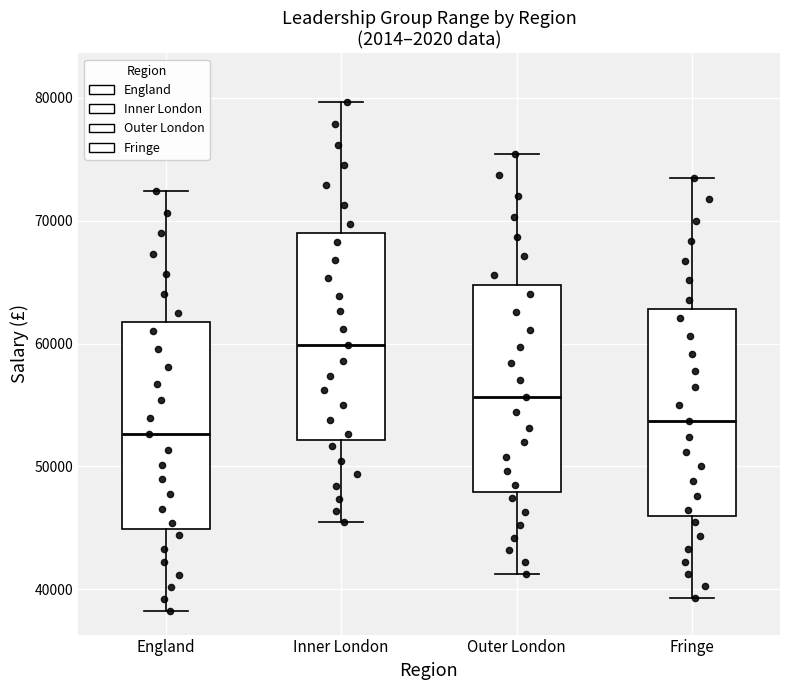

Reading left to right, read every box against the y-axis: the position of its median line, the range the box covers, and the ends of its whiskers. The values are not printed on the chart, so give them approximately, as read against the axis.

England: median 53000, box 45000 to 62000, whiskers 38000 to 72000
Inner London: median 60000, box 52000 to 69000, whiskers 45000 to 80000
Outer London: median 56000, box 48000 to 65000, whiskers 41000 to 75000
Fringe: median 54000, box 46000 to 63000, whiskers 39000 to 73000